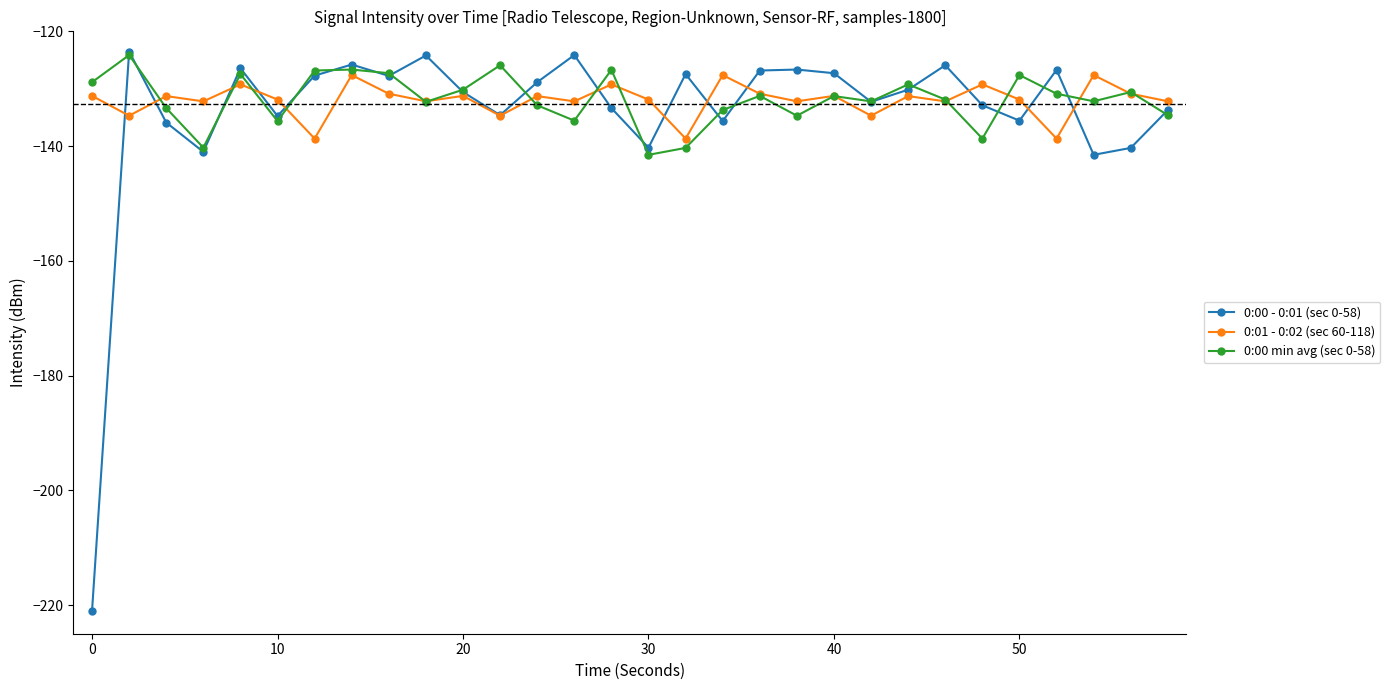

What is the highest value of the 0:00 - 0:01 (sec 0-58) series?

-123.5